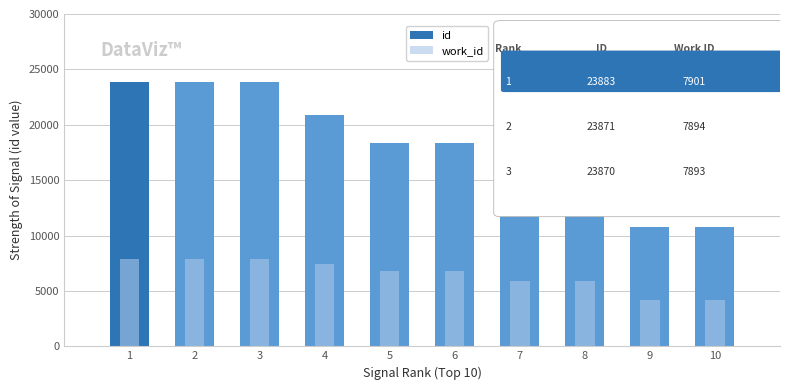

What are all the series names shown in the legend?

id, work_id